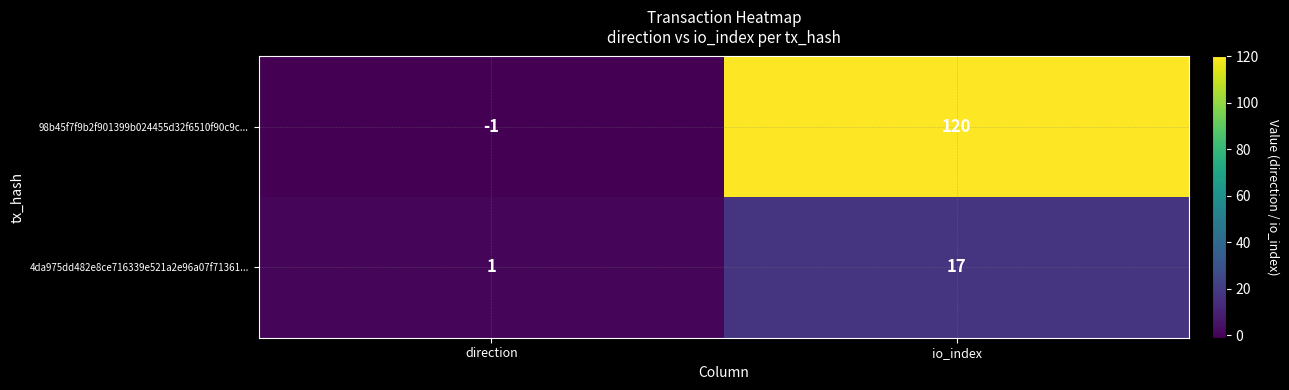

Reading right to left, transcribe all the data shown in this chart.

98b45f7f9b2f901399b024455d32f6510f90c9c...: io_index=120	direction=-1
4da975dd482e8ce716339e521a2e96a07f71361...: io_index=17	direction=1